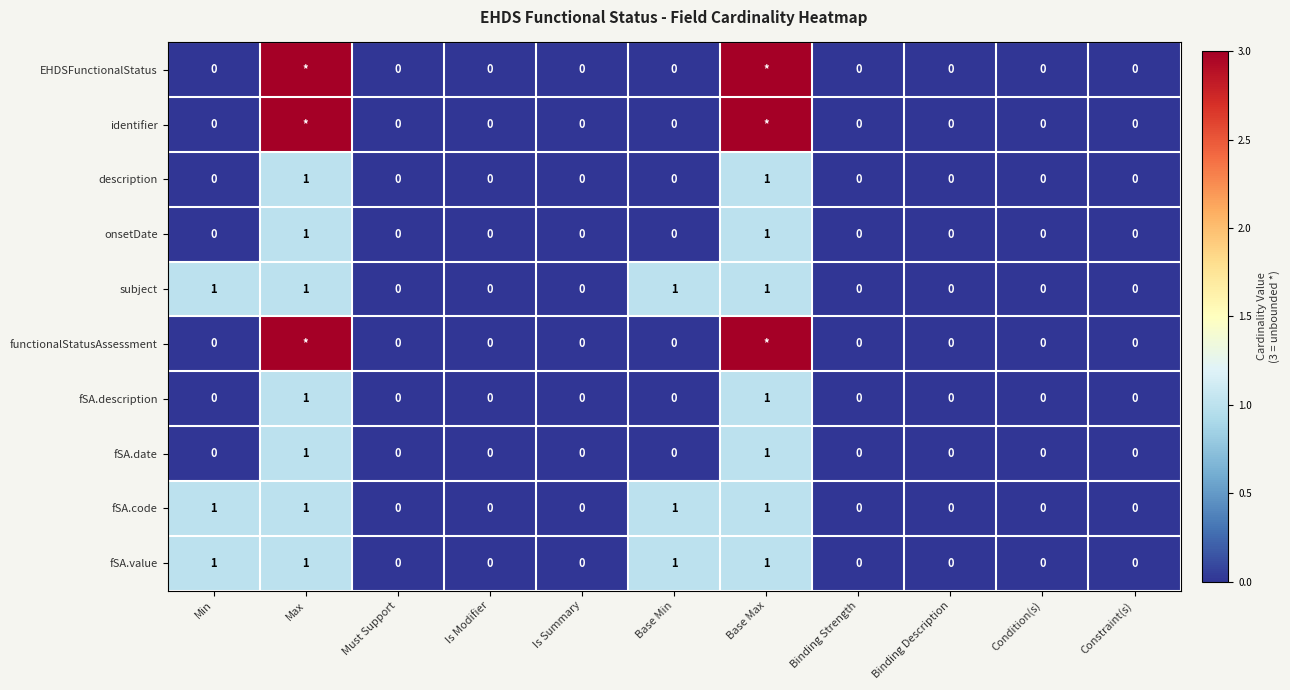

Is it true that fSA.code equals 2 at Base Min?

False